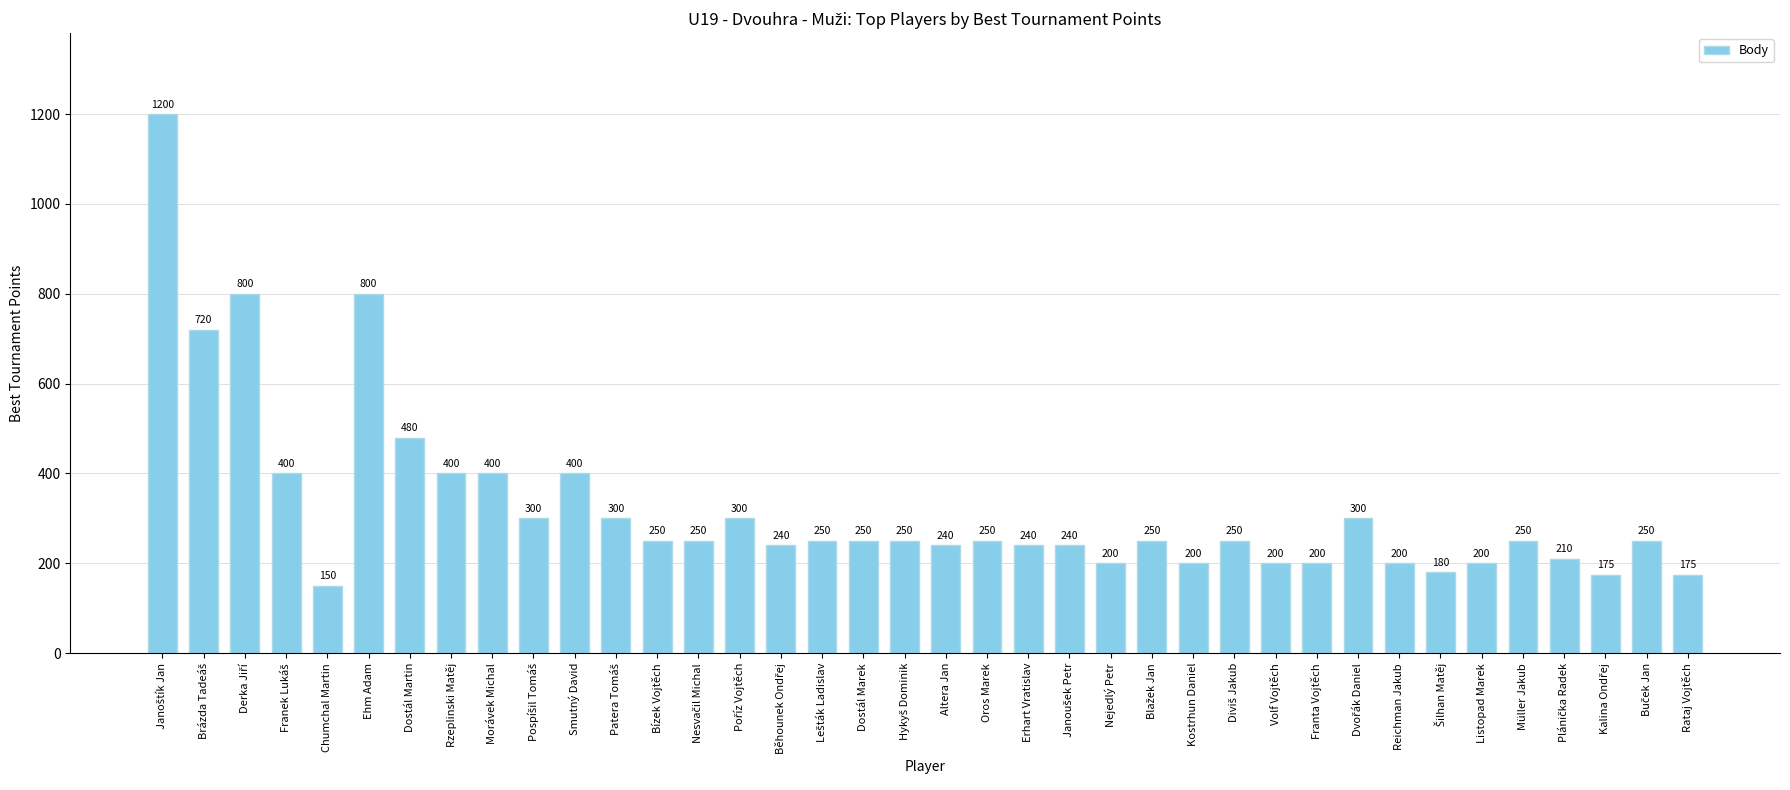

What is the change in value from Ehm Adam to Reichman Jakub?

-600